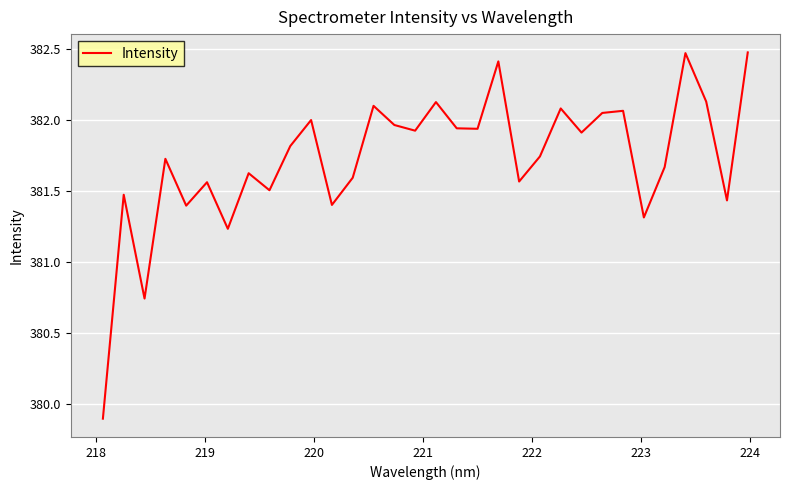

What is the maximum value shown in the chart?

382.5